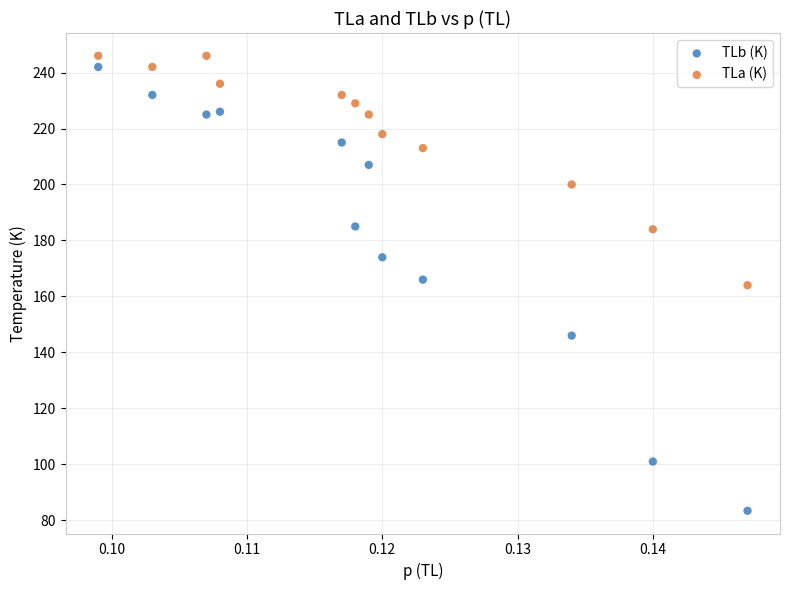

Which series reaches the minimum Y coordinate?

TLb (K)